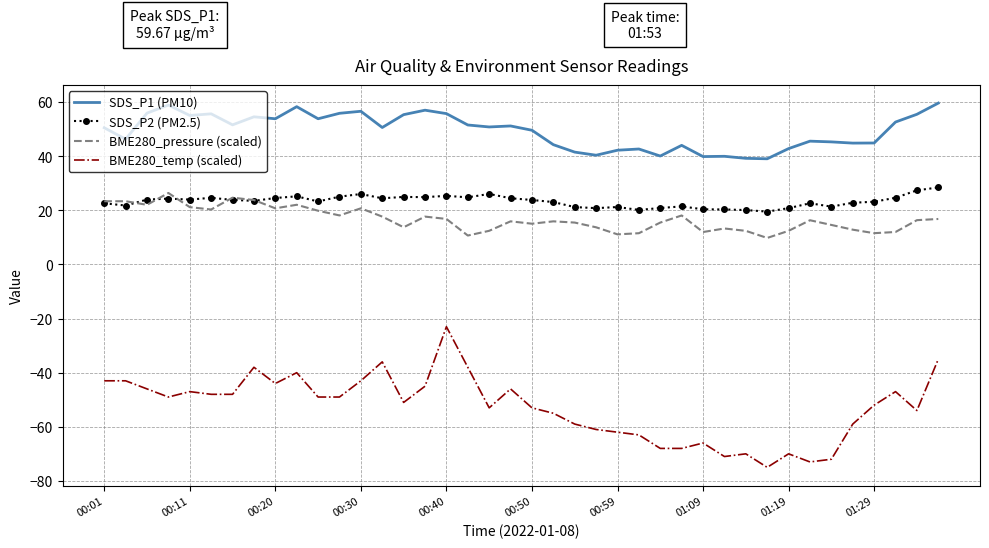

What is the average value of the SDS_P2 (PM2.5) series?

23.3